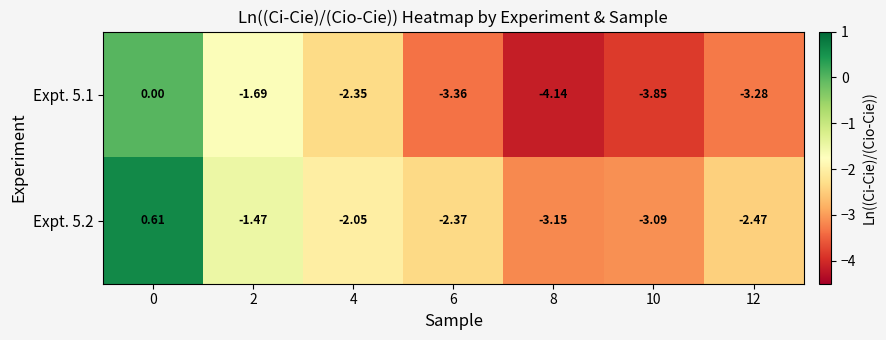

Is the value of Expt. 5.2 at 12 greater than the value of Expt. 5.1 at 12?

Yes